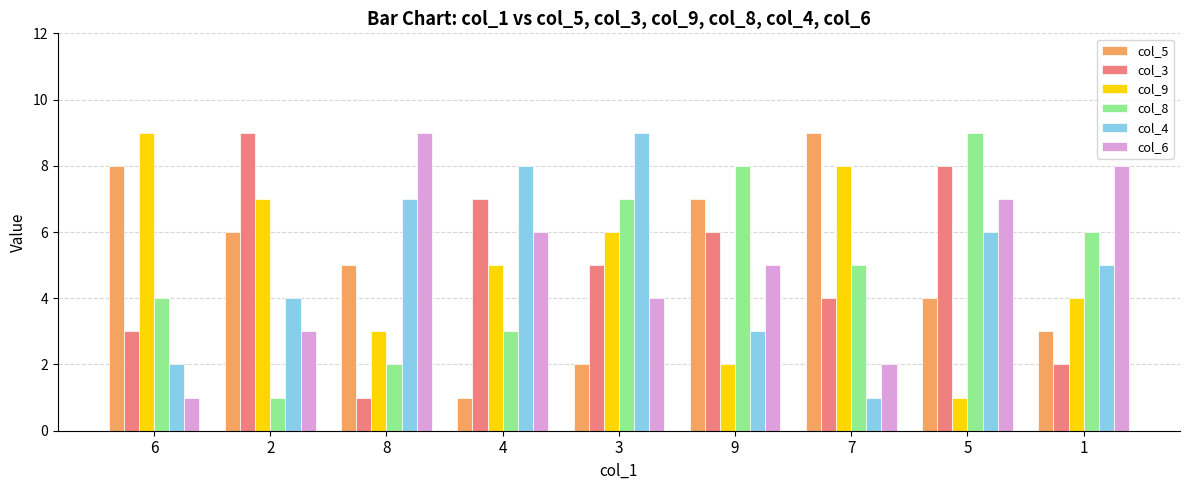

True or false: col_6 has a value of 9 at 8.

True